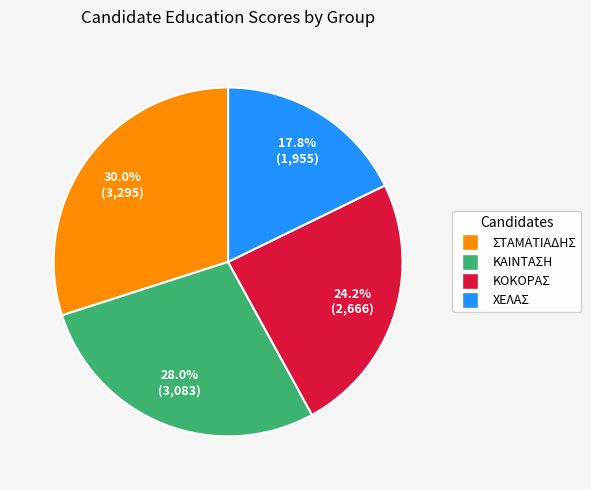

Does any single category account for the majority?

No